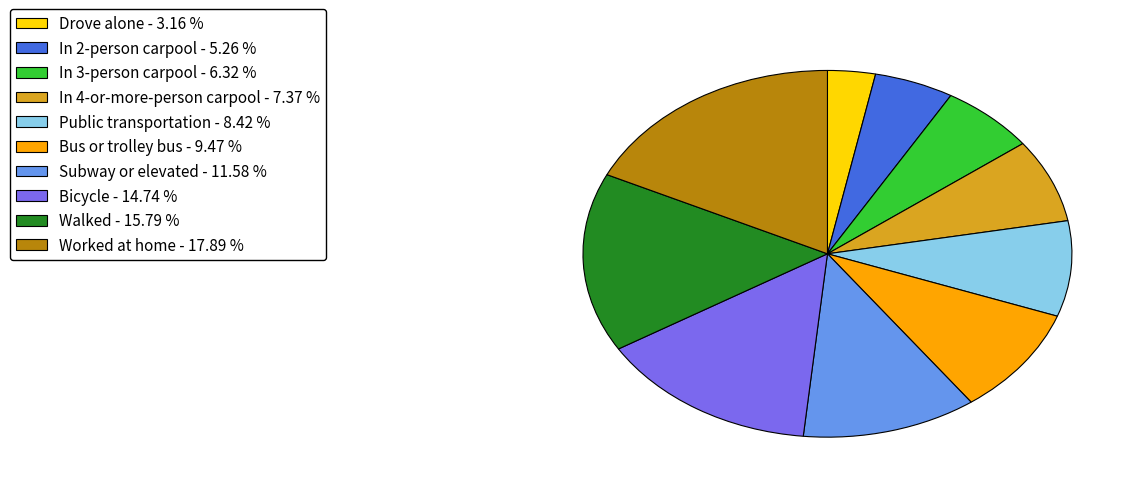

What is the ratio of the value at Drove alone to the value at In 4-or-more-person carpool?

0.4